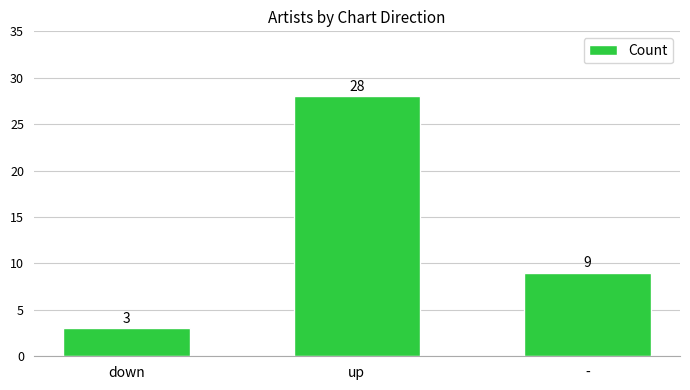

What position from the left is down?

1